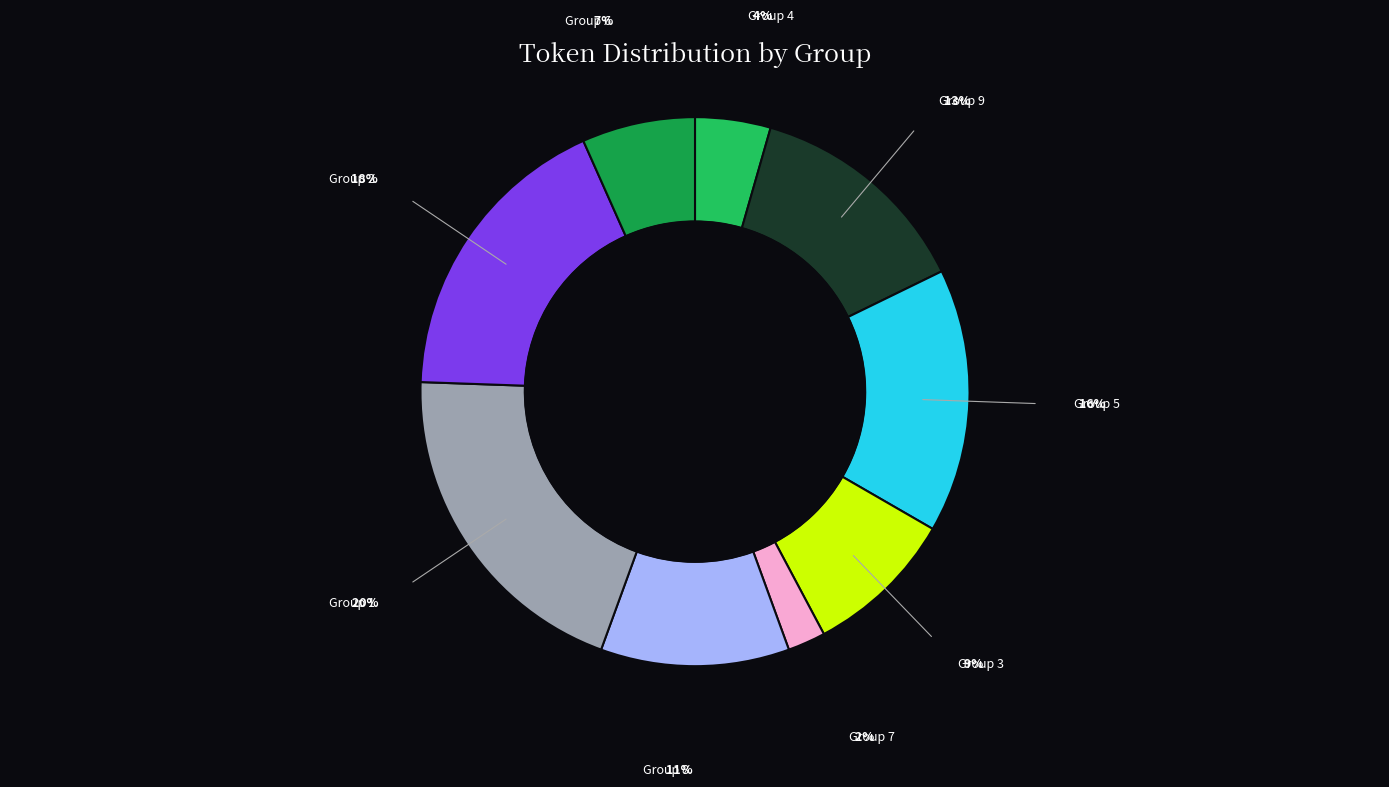

Does any single category account for the majority?

No